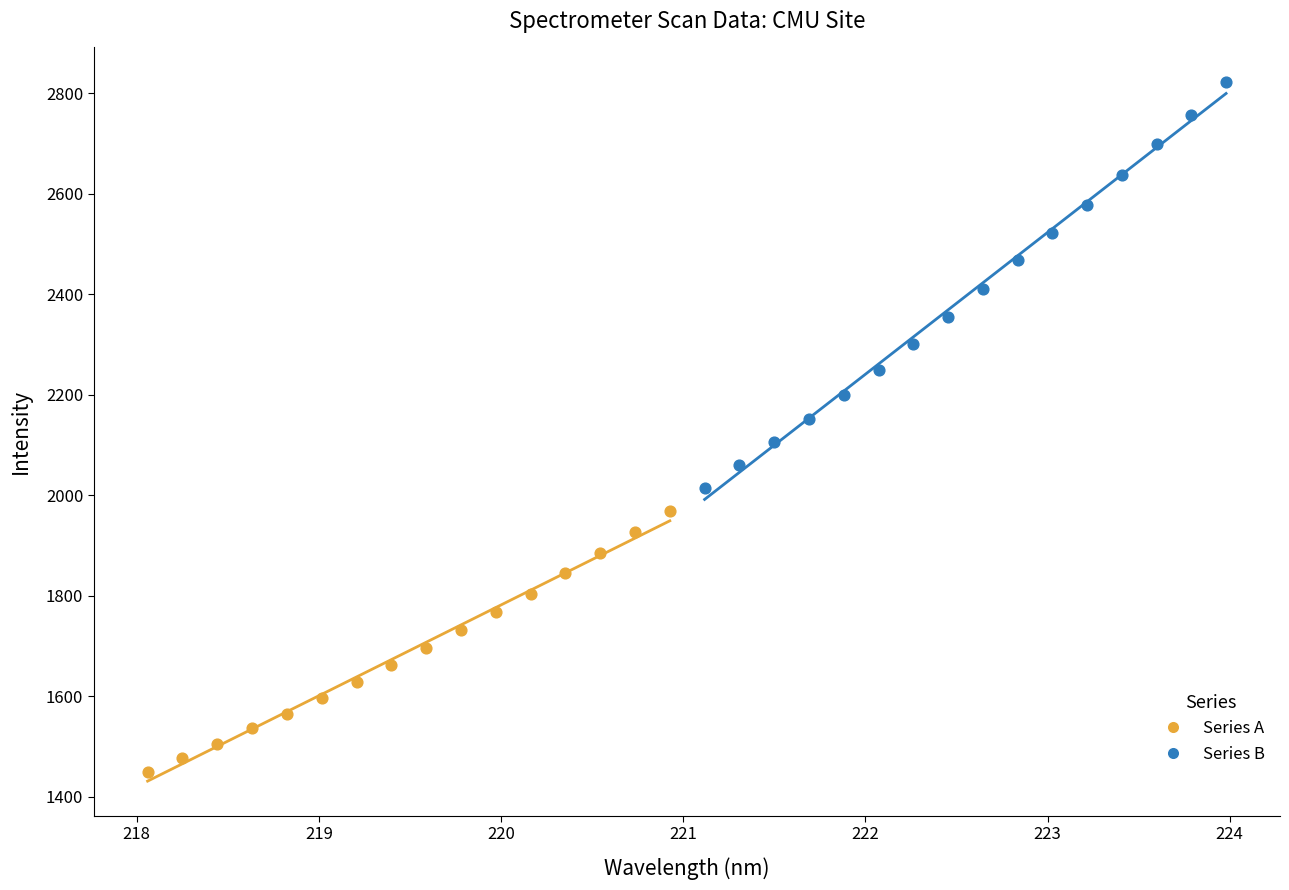

Which series reaches the minimum Y coordinate?

Series A